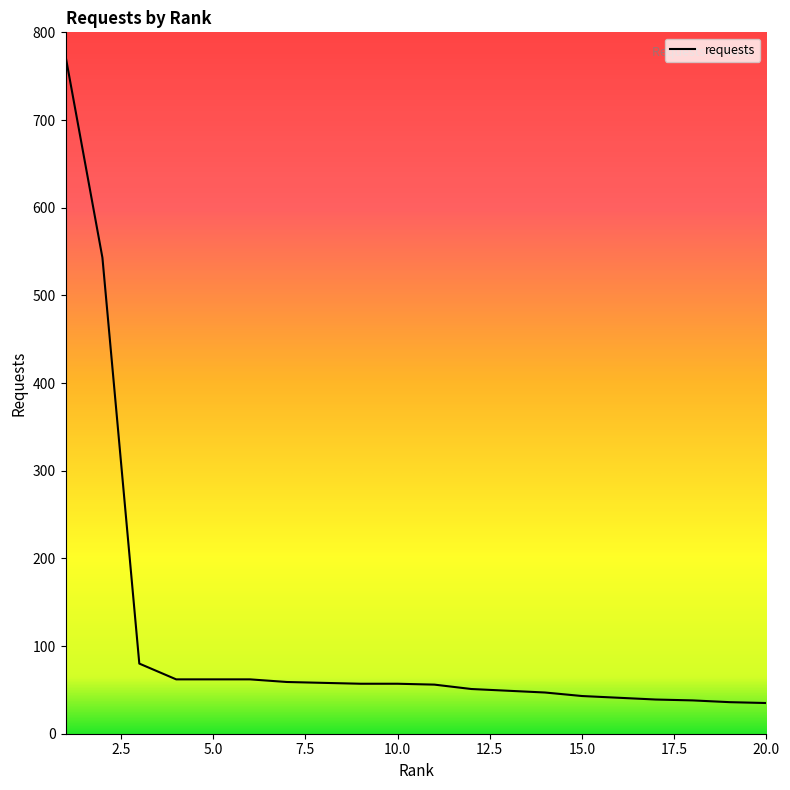

What is the maximum value shown in the chart?

773